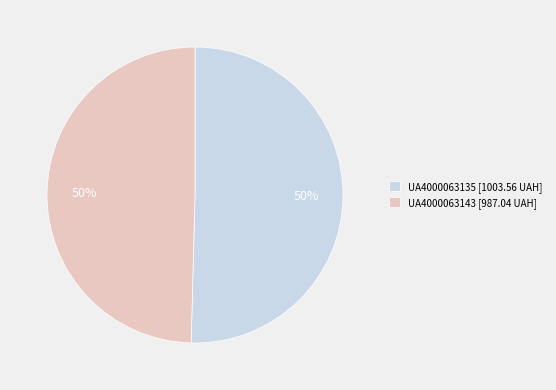

The UA4000063135 [1003.56 UAH] slice represents 36% of the pie. True or false?

False